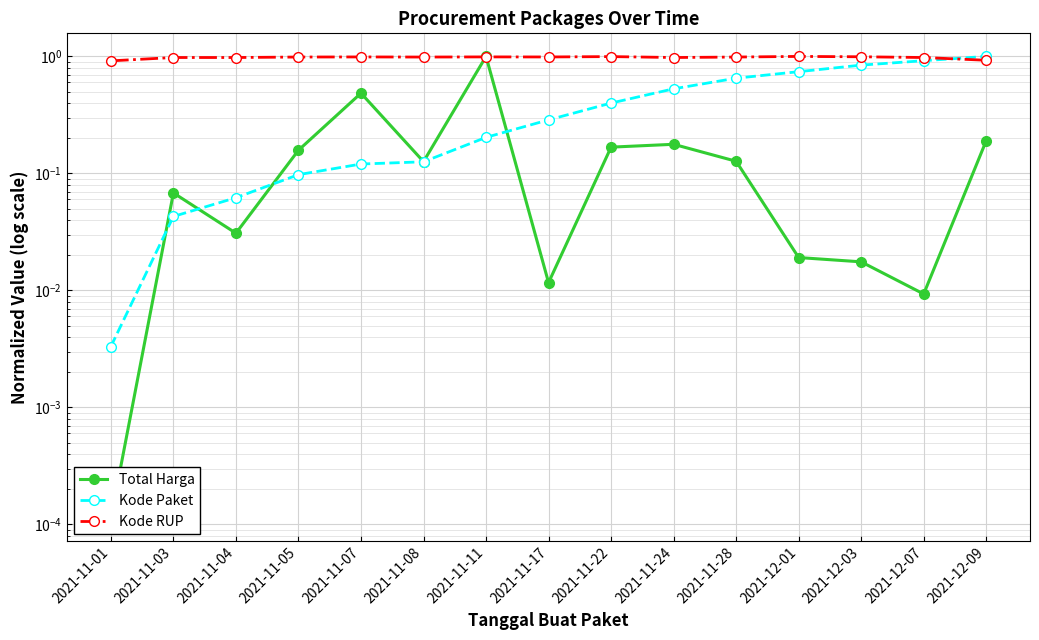

Does the chart display data point markers on the line(s)?

Yes